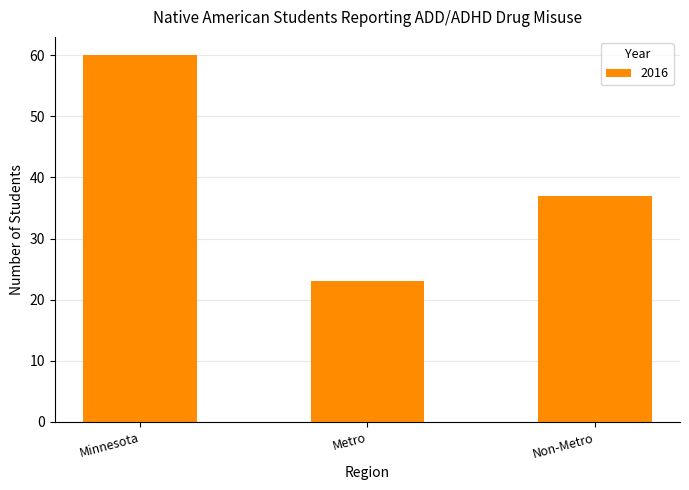

What is the change in value from Minnesota to Metro?

-37